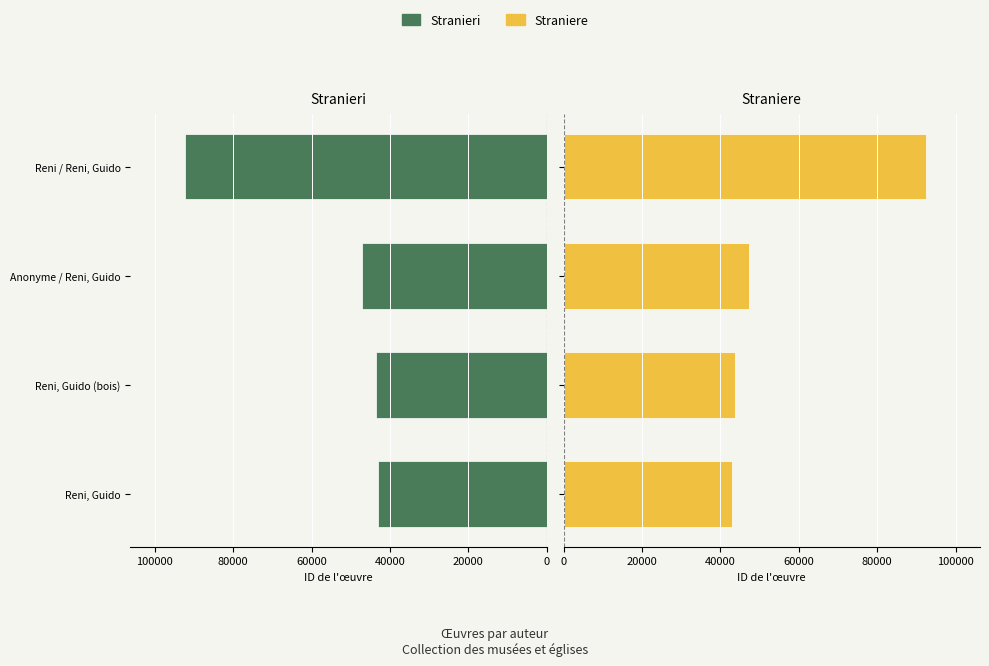

What is the difference between the maximum and minimum values in the Straniere series?

49348